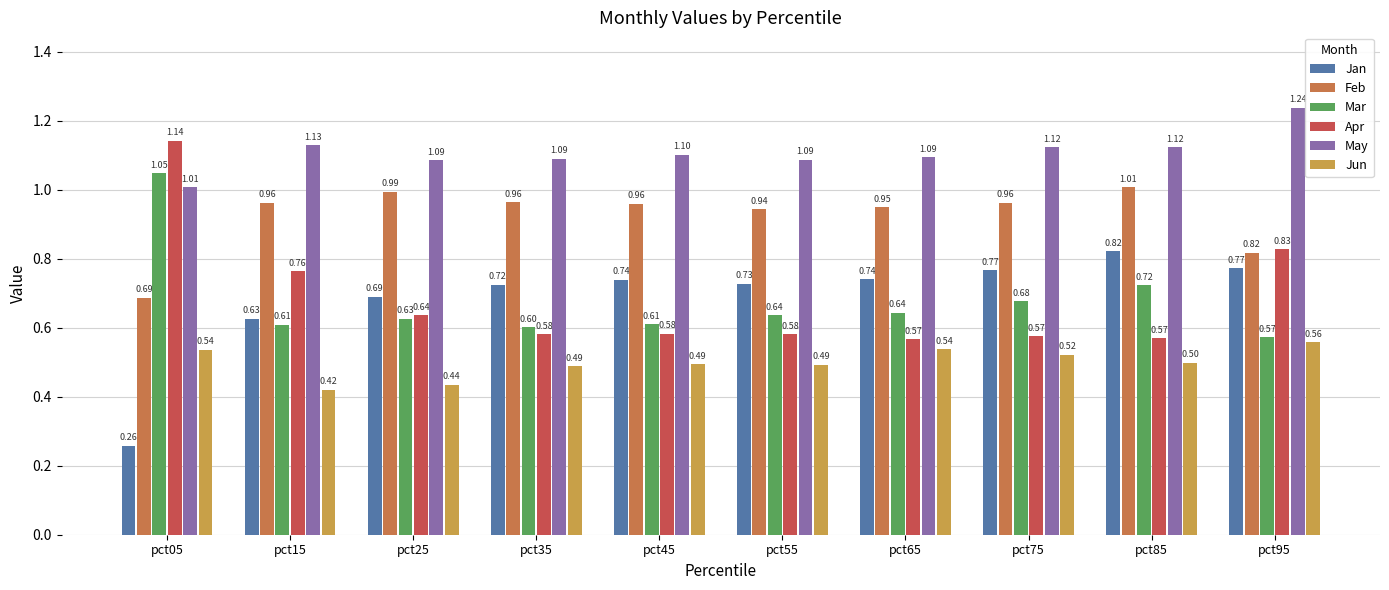

Which series has the widest spread of values?

Apr